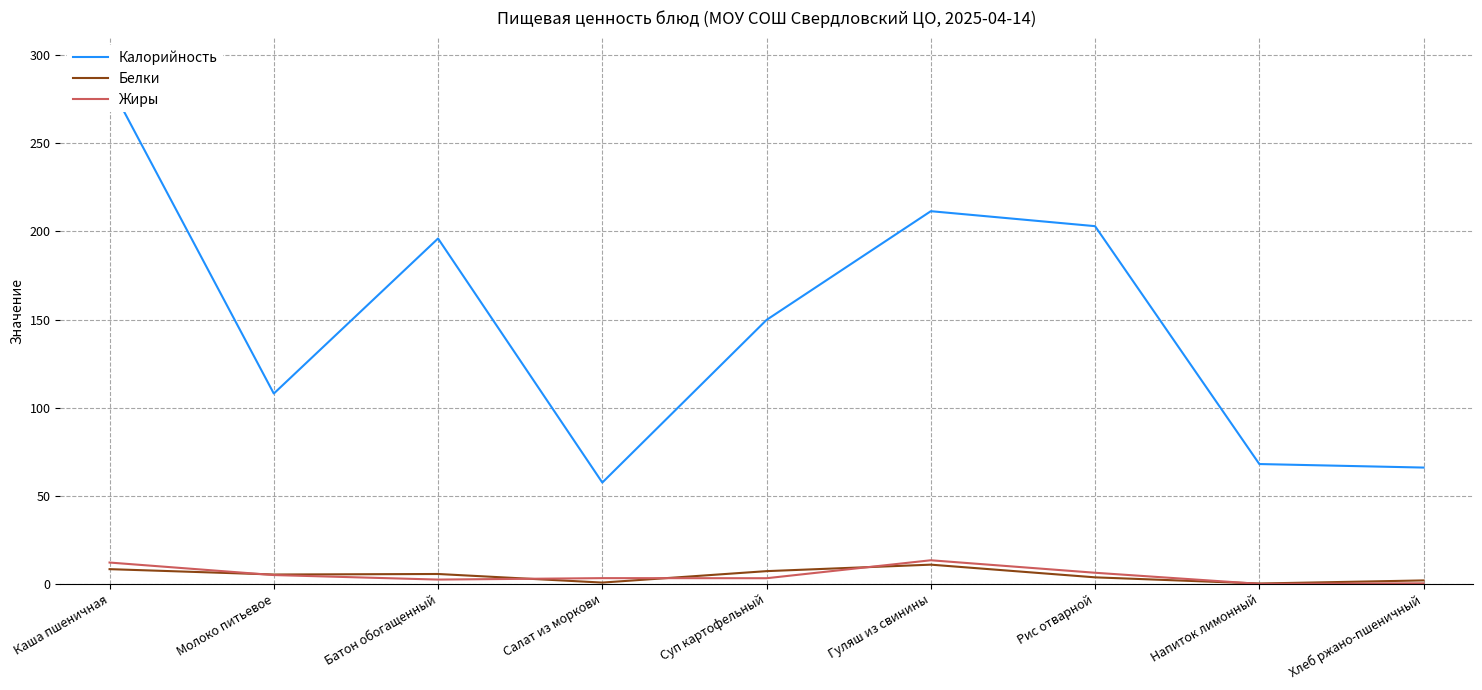

Between which two adjacent categories do Жиры and Белки first intersect?

Каша пшеничная and Молоко питьевое